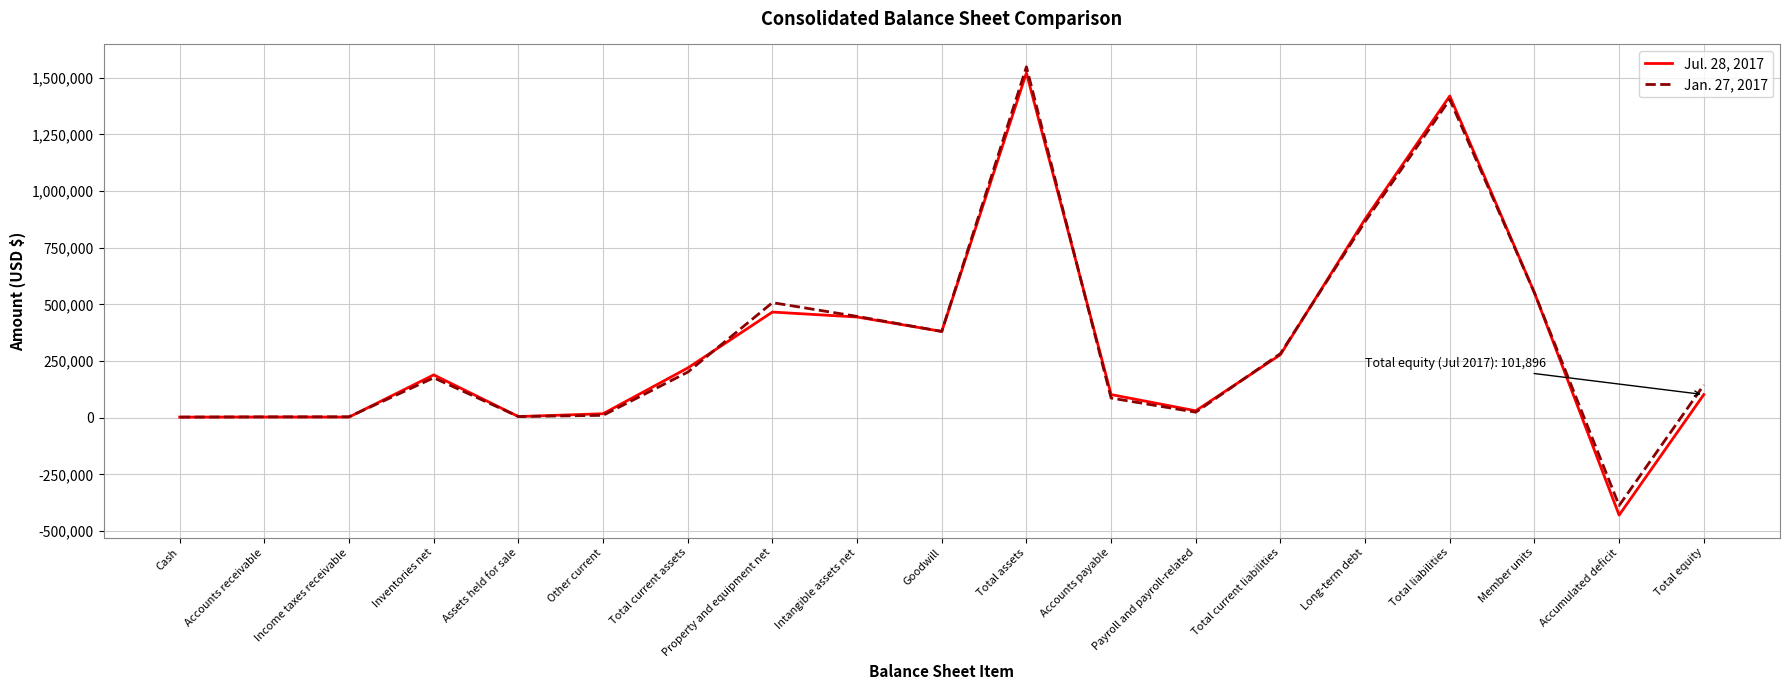

Rank the series by their average value, from lowest to highest.

Jul. 28, 2017, Jan. 27, 2017